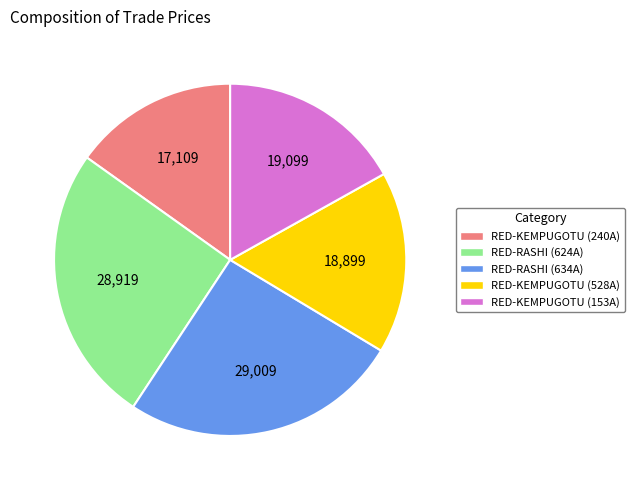

What is the ratio of the value at RED-RASHI (624A) to the value at RED-KEMPUGOTU (240A)?

1.7